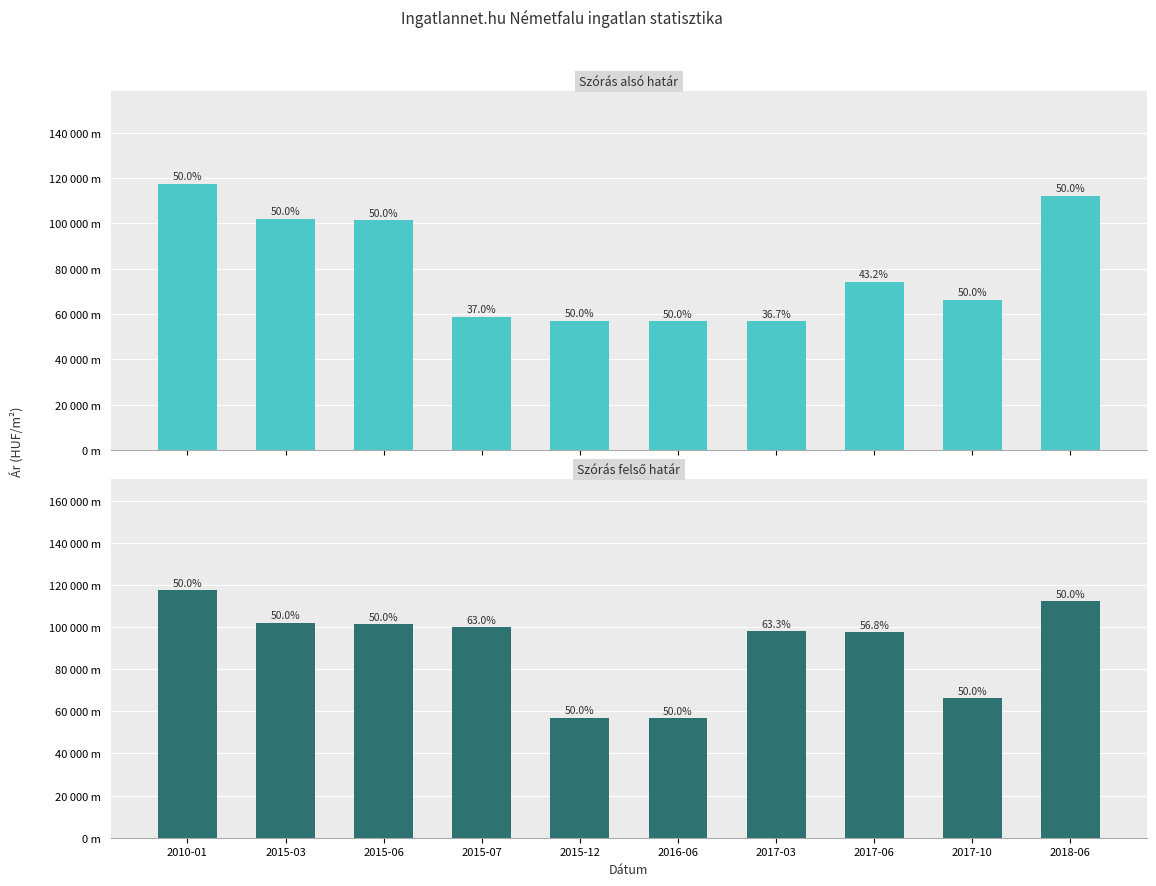

Is the value of Szórás alsó határ at 2017-03 greater than the value of Szórás felső határ at 2017-03?

No